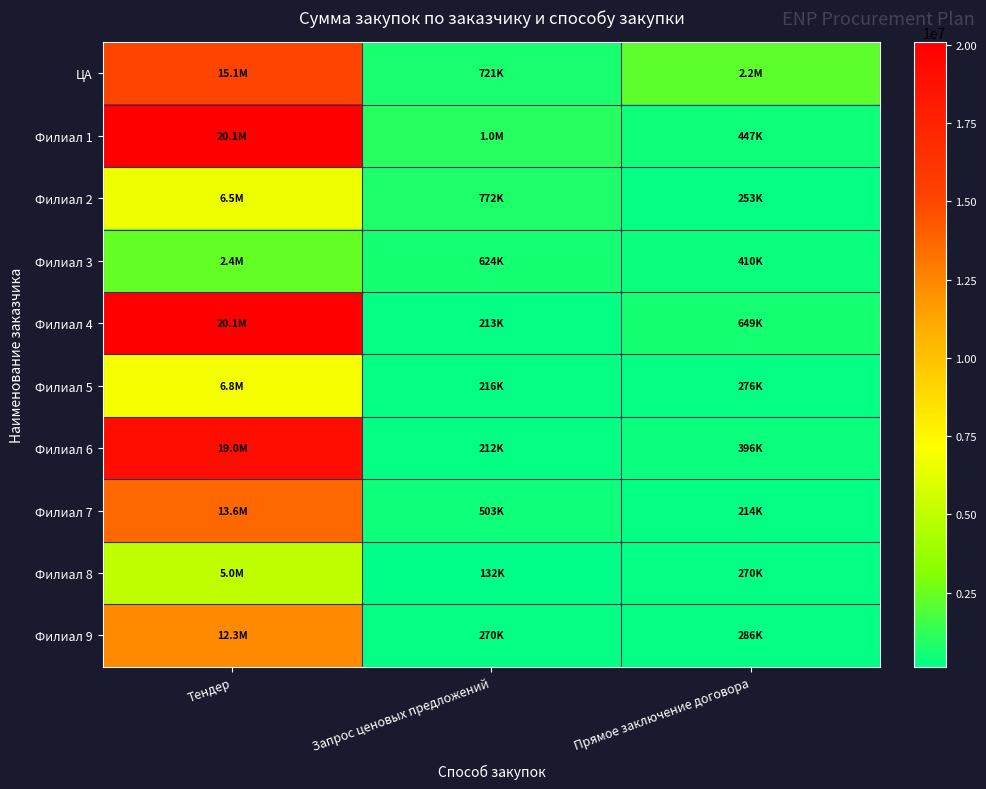

Between Запрос ценовых предложений and Тендер, which is larger?

Тендер